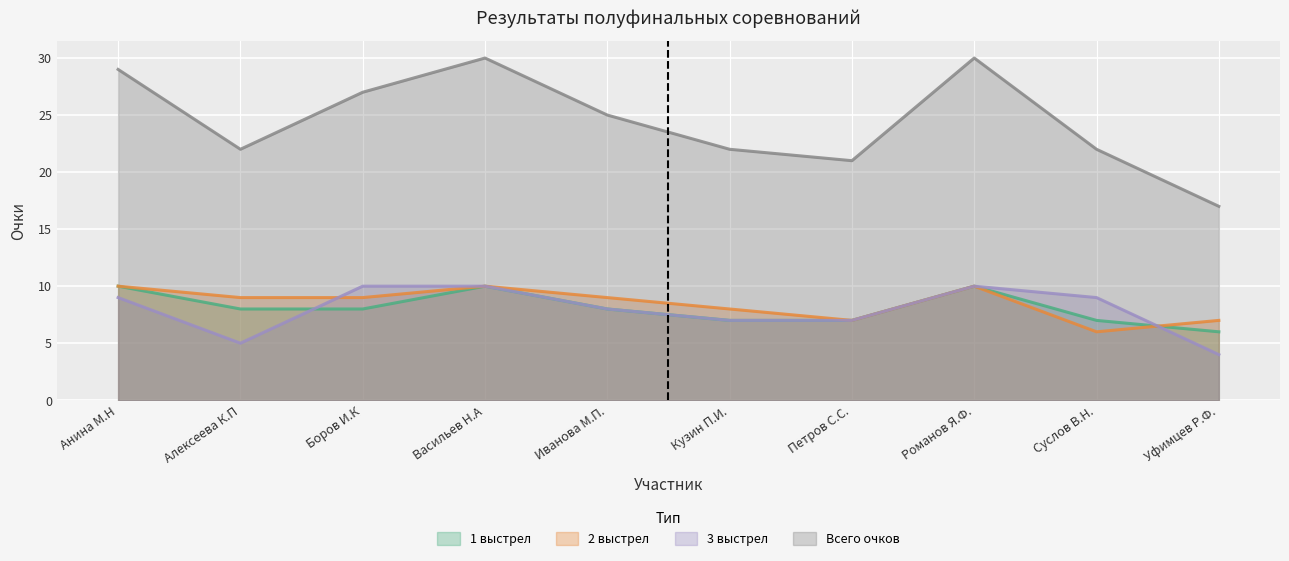

Is the value of 1 выстрел at Петров С.С. greater than the value of 3 выстрел at Петров С.С.?

No